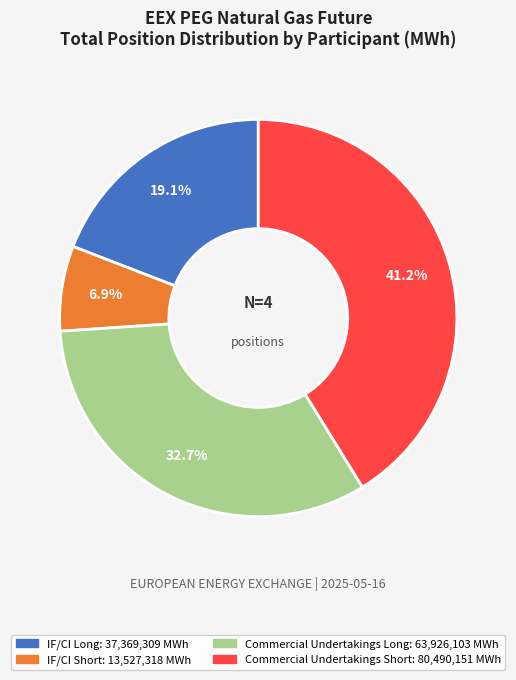

Is there a majority slice in this chart?

No